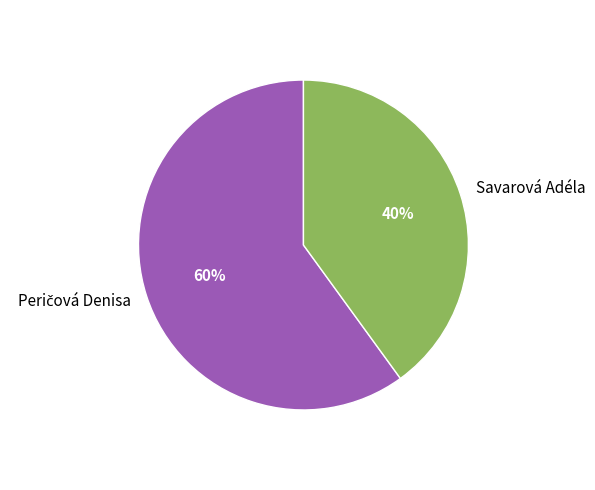

To the nearest percent, what is the average slice percentage?

50%